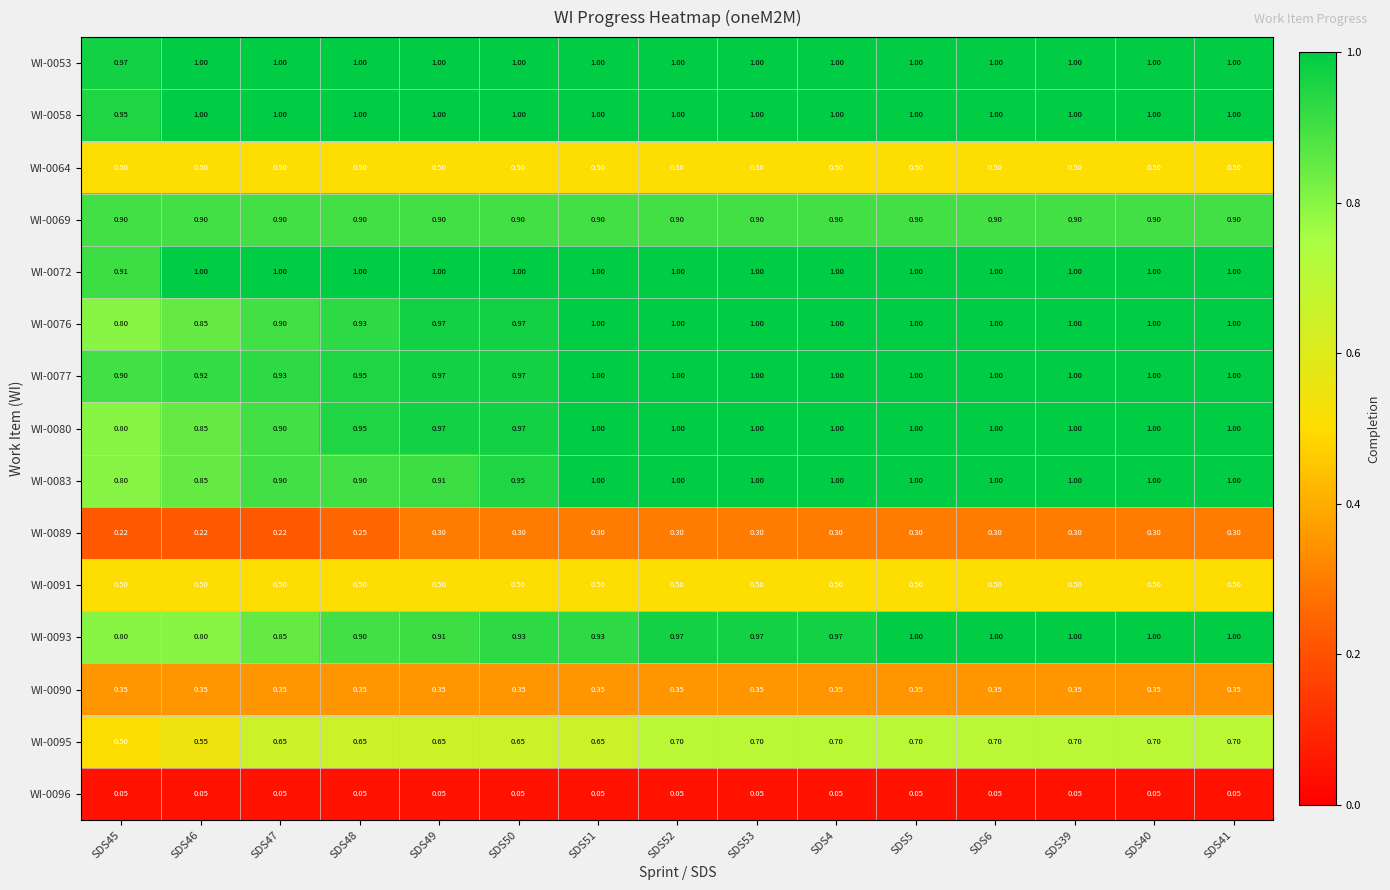

Is the value of WI-0080 at SDS41 greater than the value of WI-0091 at SDS50?

Yes